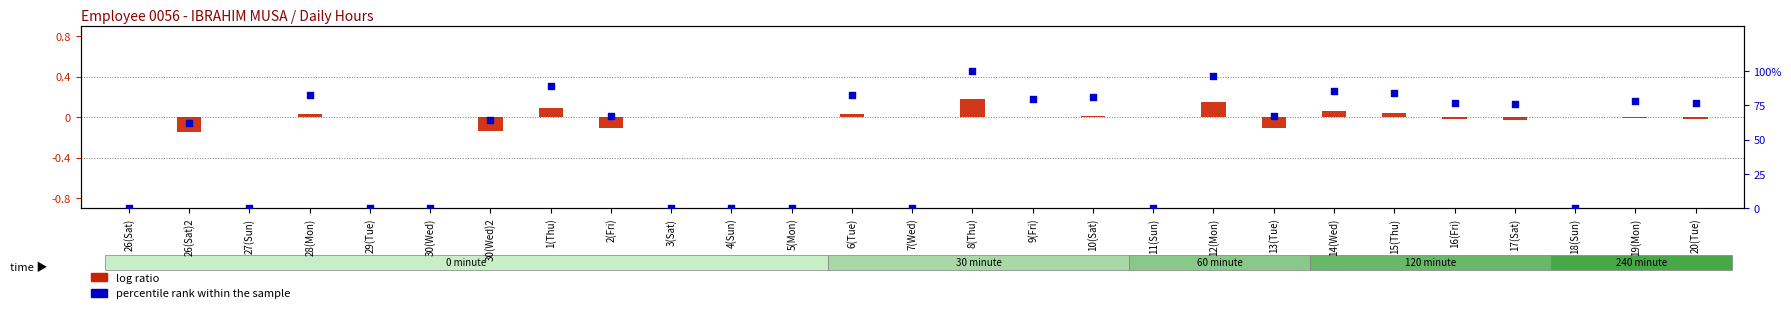

Which series contains the highest Y value?

percentile rank within the sample